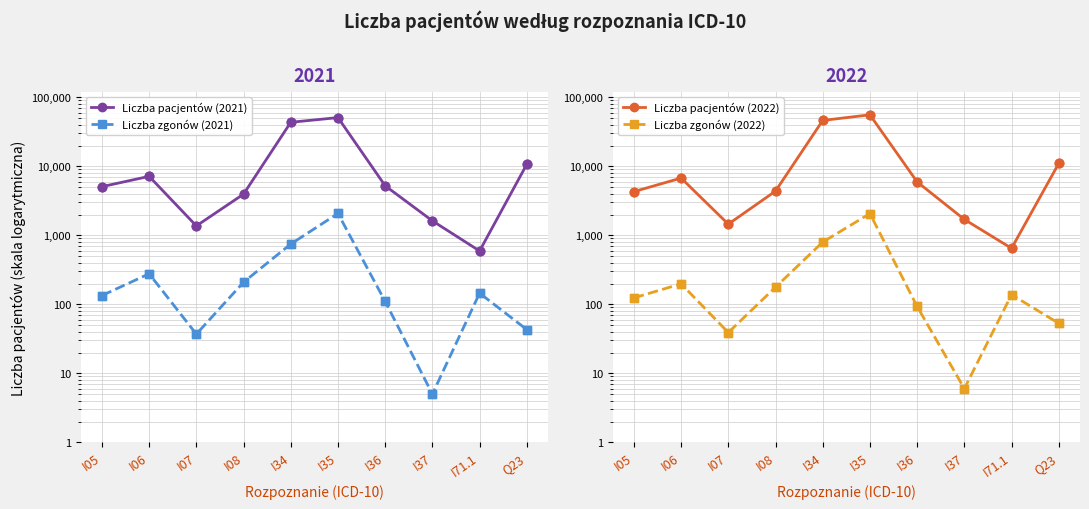

At how many categories does at least one series exceed 51676?

1